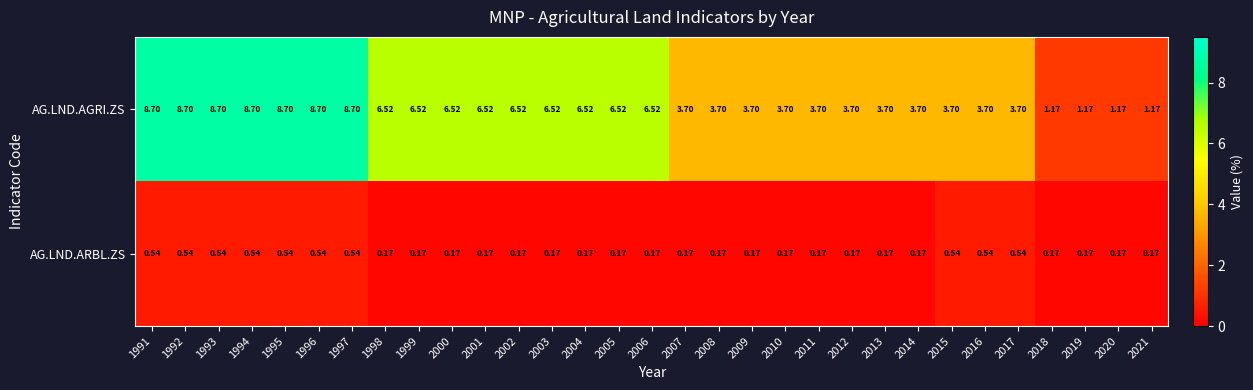

List the series in order of their overall mean, lowest first.

AG.LND.ARBL.ZS, AG.LND.AGRI.ZS